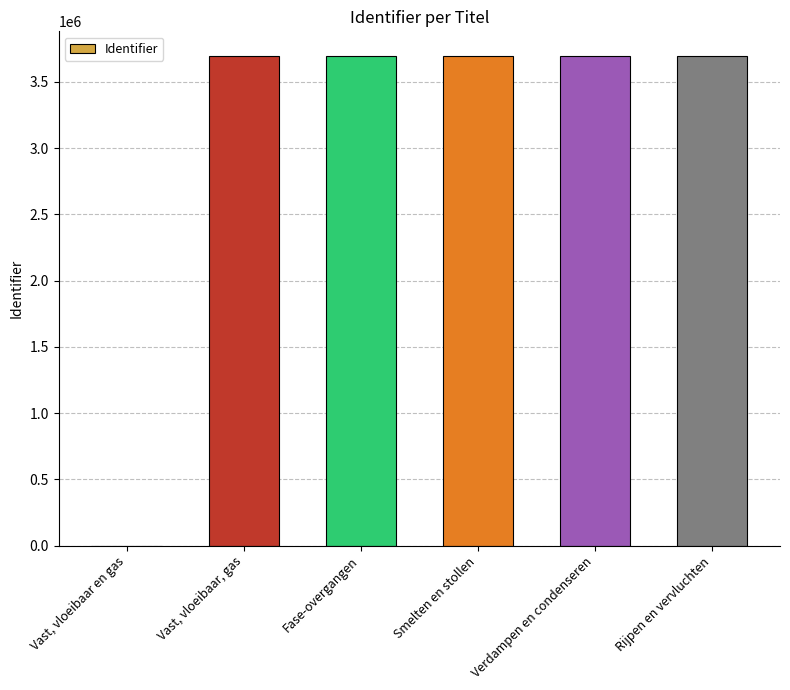

Are the bars grouped side by side (vs. stacked)?

No